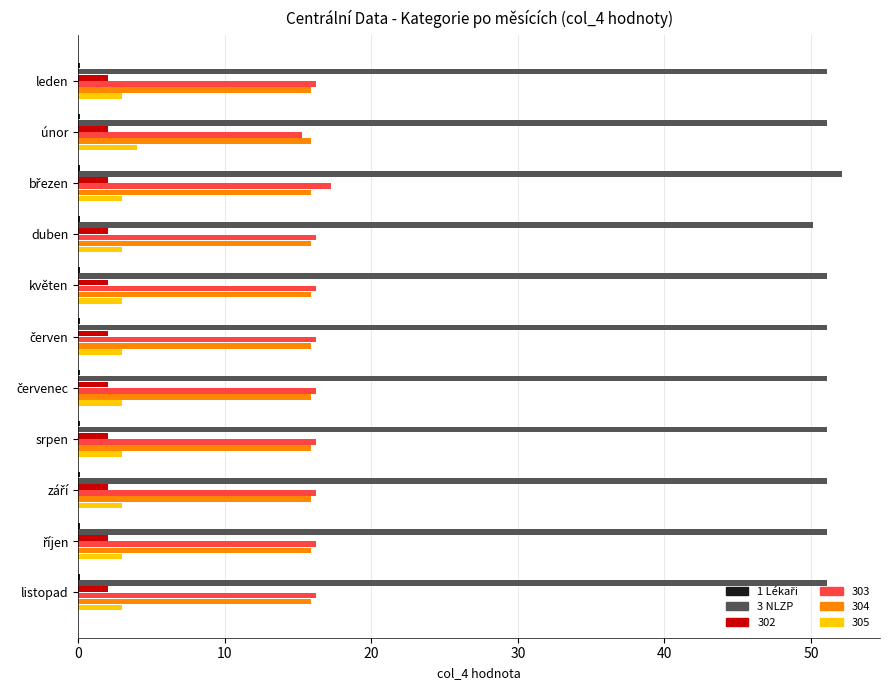

What is the greatest value displayed?

52.1